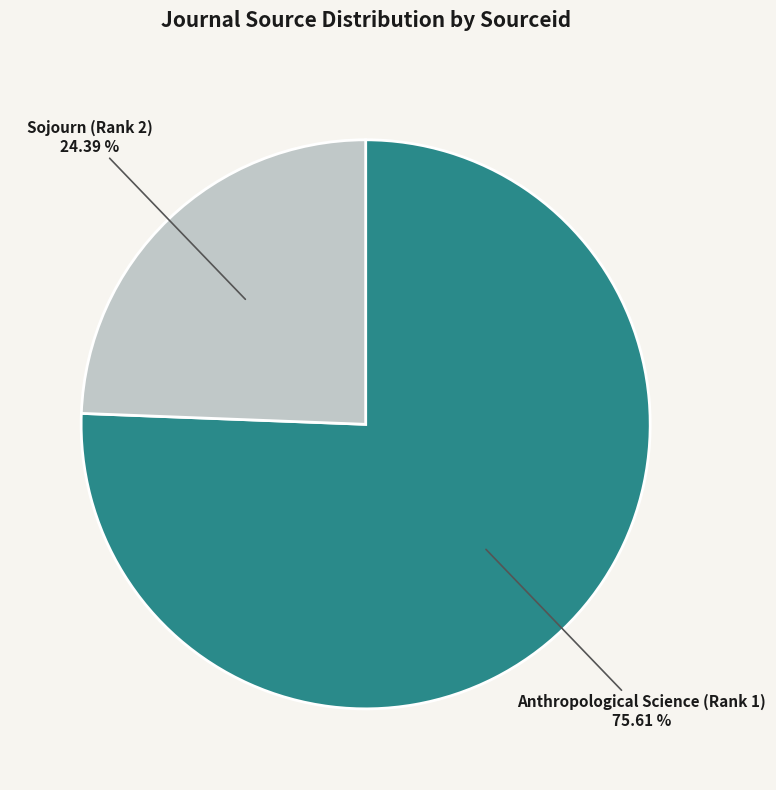

Is there a majority slice in this chart?

Yes